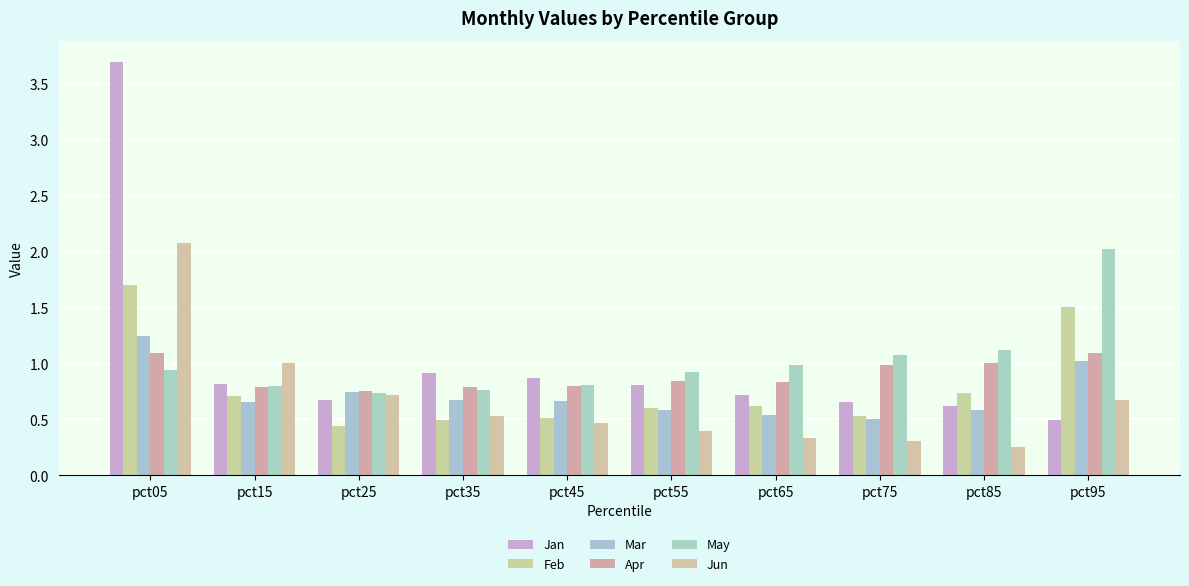

What is the sum of all Jun values?

6.8